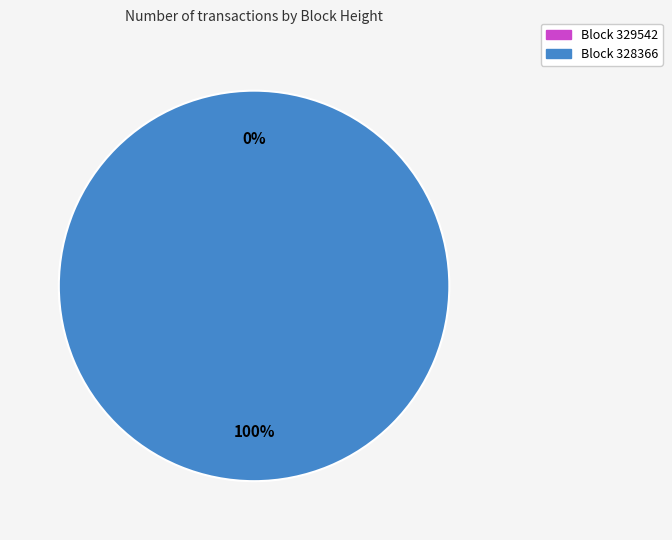

Which category has the smallest portion of the pie?

329542